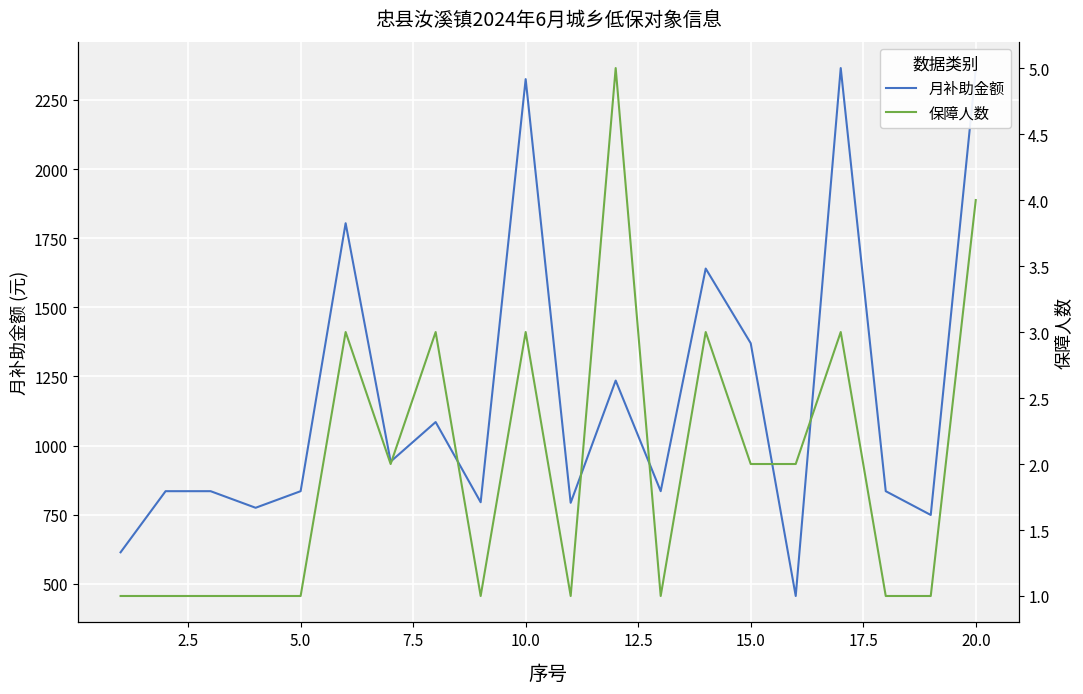

True or false: 保障人数 has more than 2 interior local peaks.

True